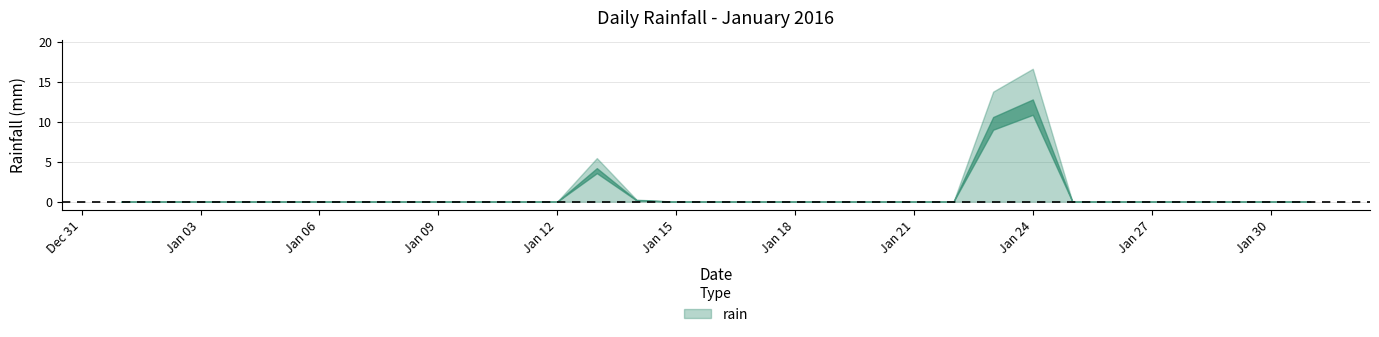

Where is the data nearest to the value 6?

2016-01-13